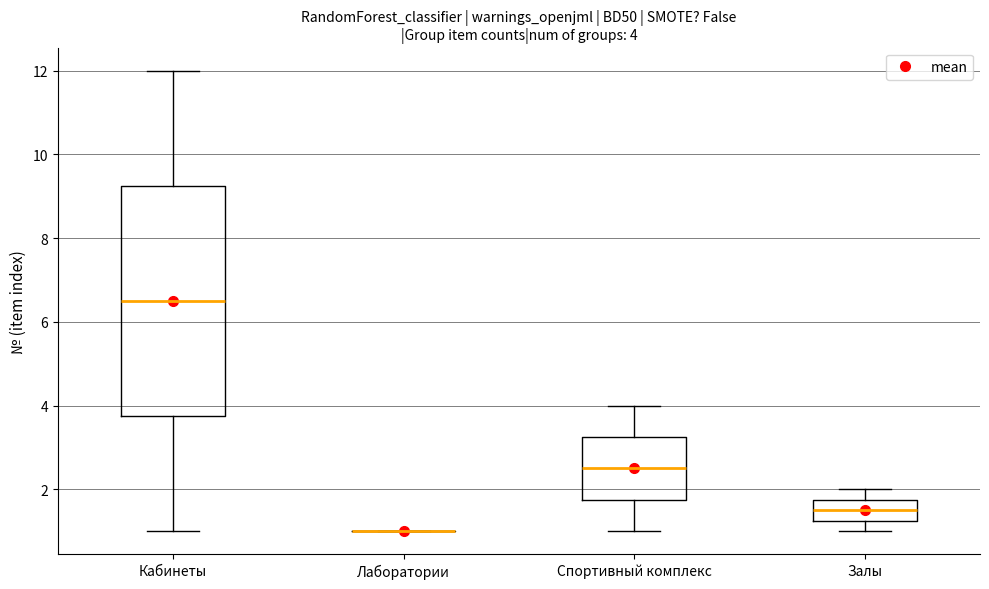

Which box is the tallest, from its lower edge to its upper edge?

Кабинеты